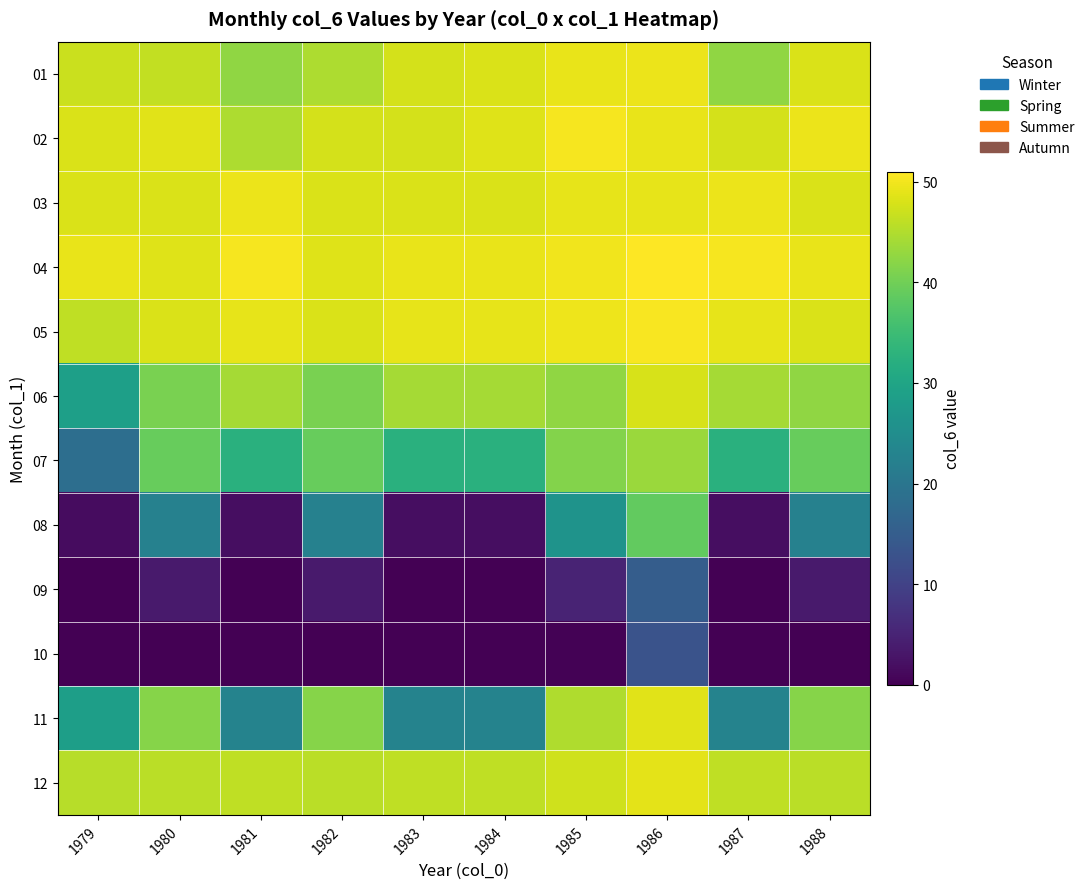

Which has a higher value, 1982 or 1981?

1982